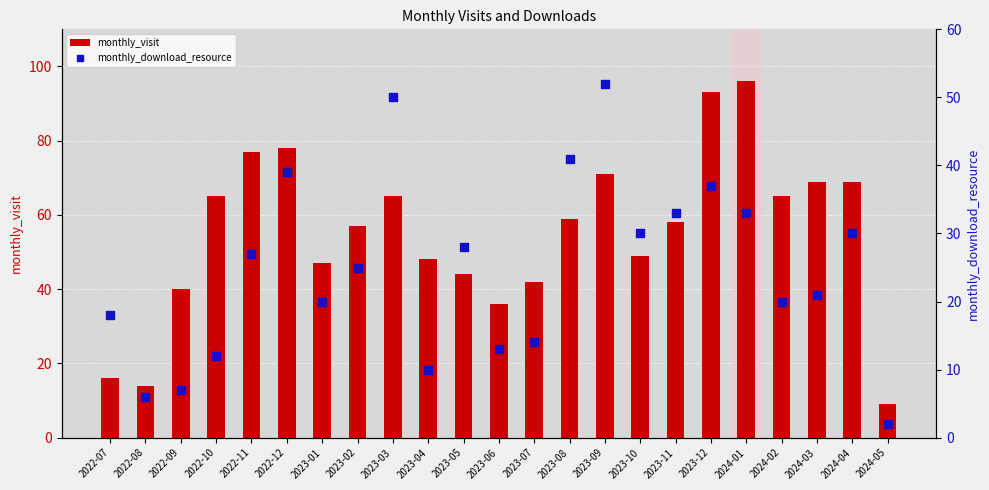

Which series has the largest Y range (max minus min)?

monthly_visit